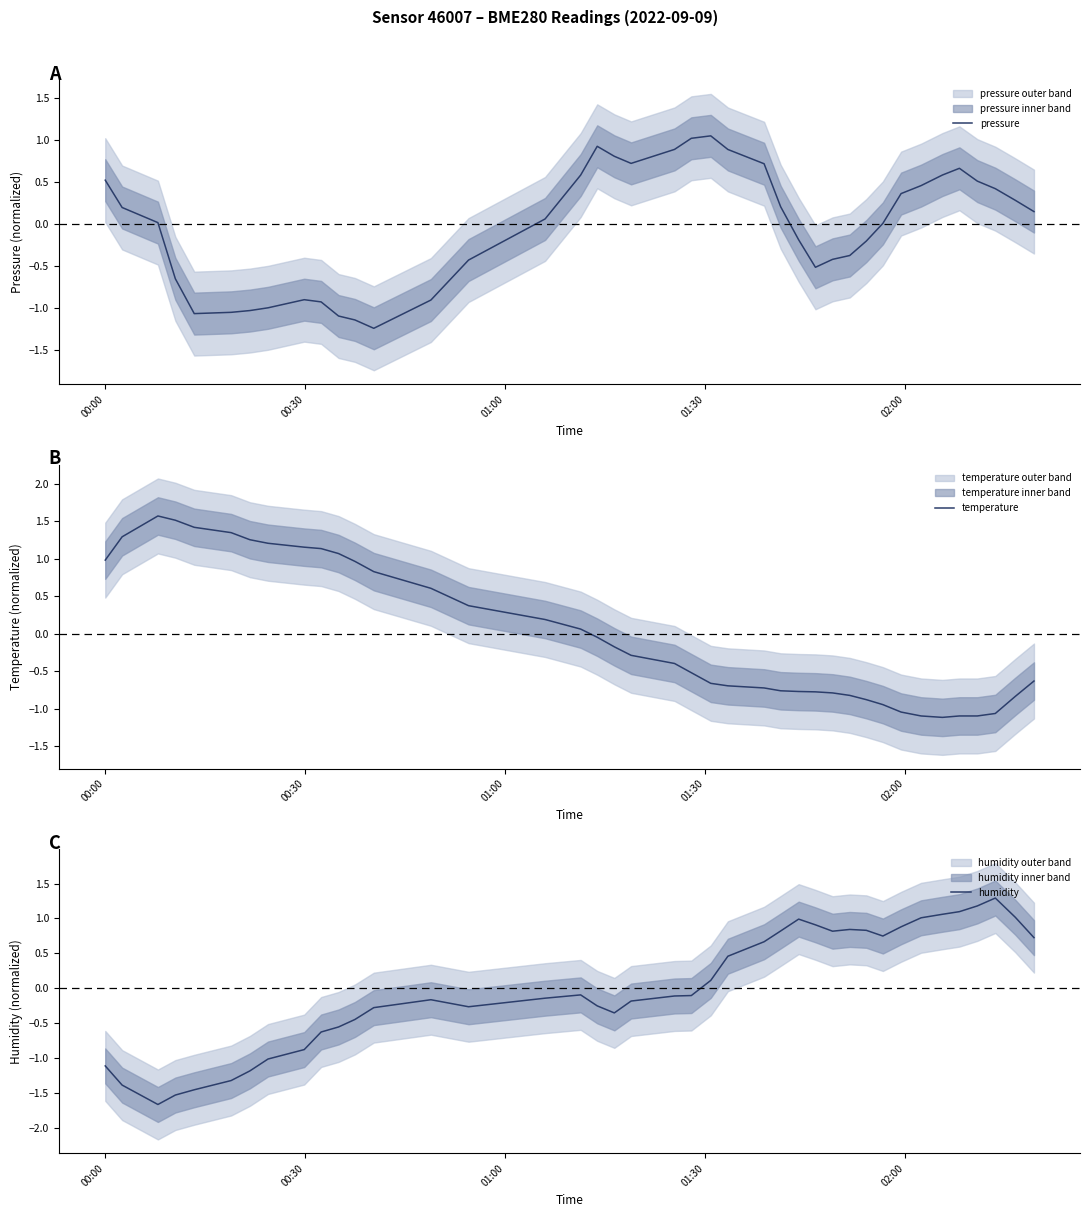

What is the lowest value of the temperature series?

-1.1